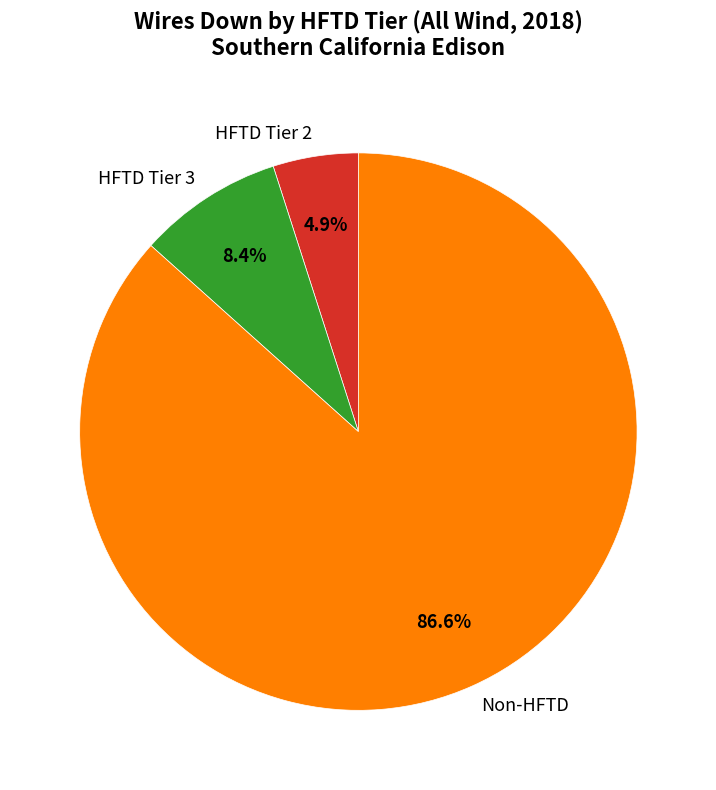

Count the number of slices in the pie.

3